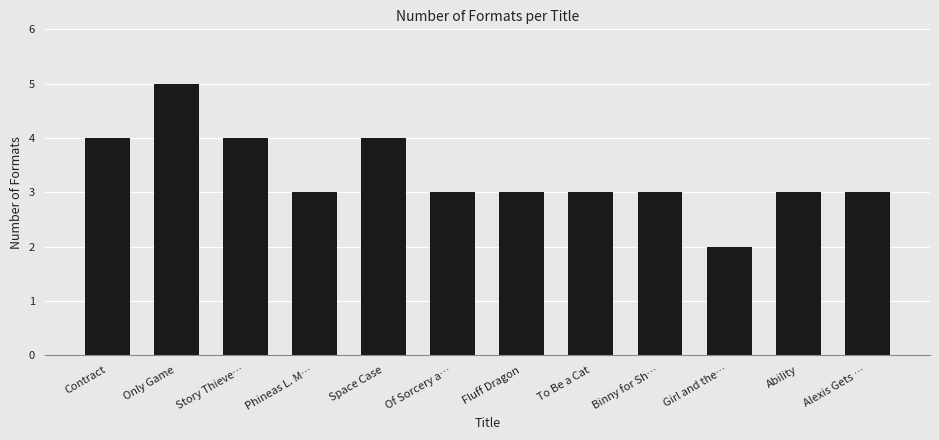

What position from the right is Ability?

2